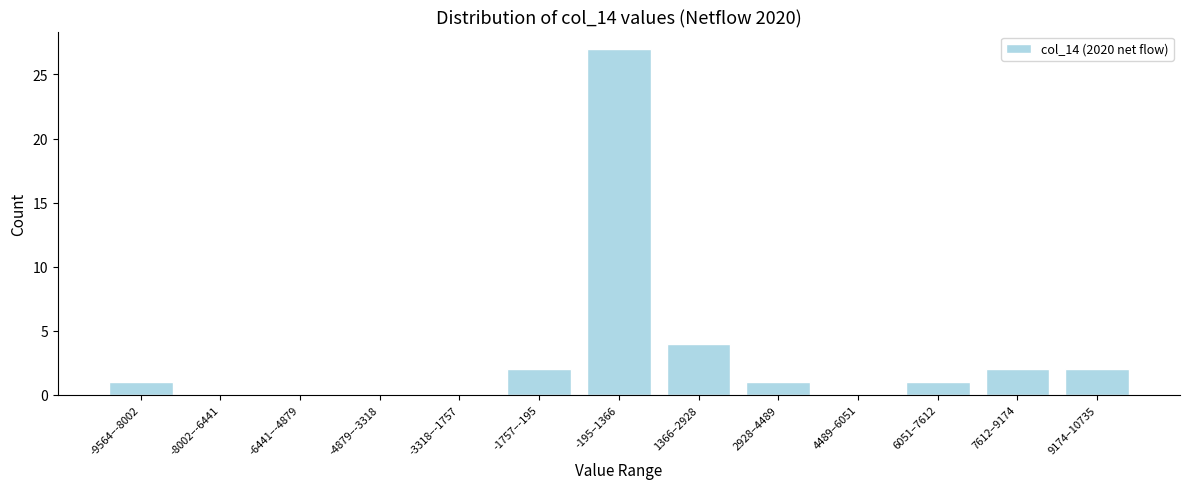

Reading left to right, list all the values displayed in this chart.

-9564–-8002=1	-8002–-6441=0	-6441–-4879=0	-4879–-3318=0	-3318–-1757=0	-1757–-195=2	-195–1366=27	1366–2928=4	2928–4489=1	4489–6051=0	6051–7612=1	7612–9174=2	9174–10735=2